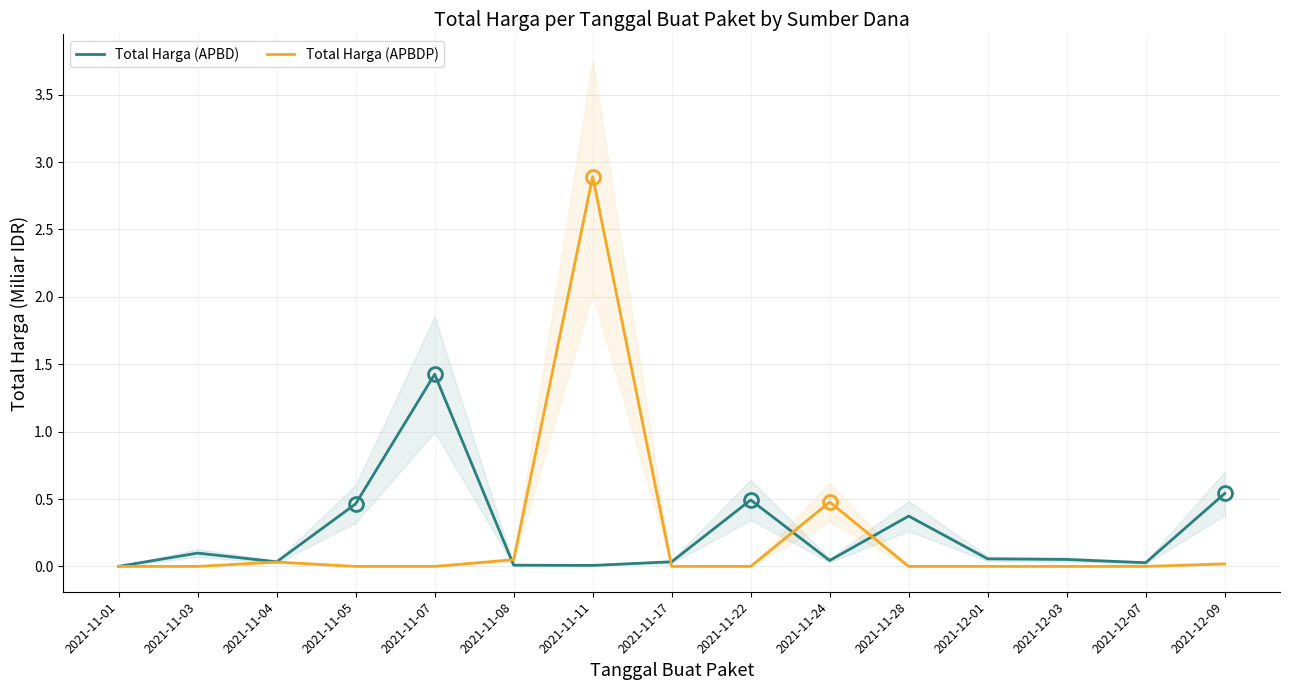

After their last crossing, which series has the higher values: Total Harga (APBDP) or Total Harga (APBD)?

Total Harga (APBD)